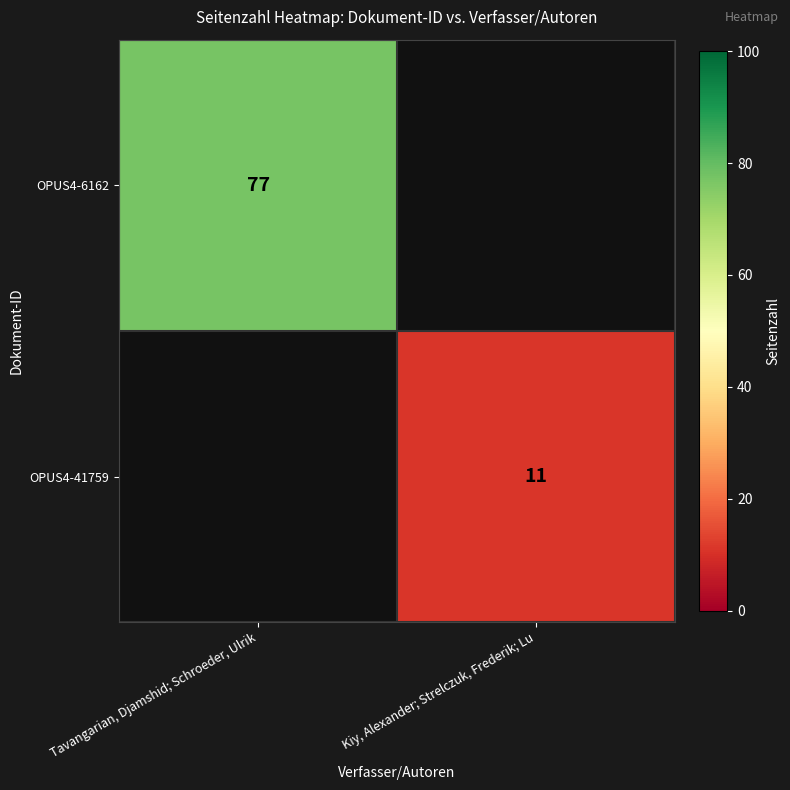

True or false: OPUS4-6162 has a value of 24 at Tavangarian, Djamshid; Schroeder, Ulrik.

False